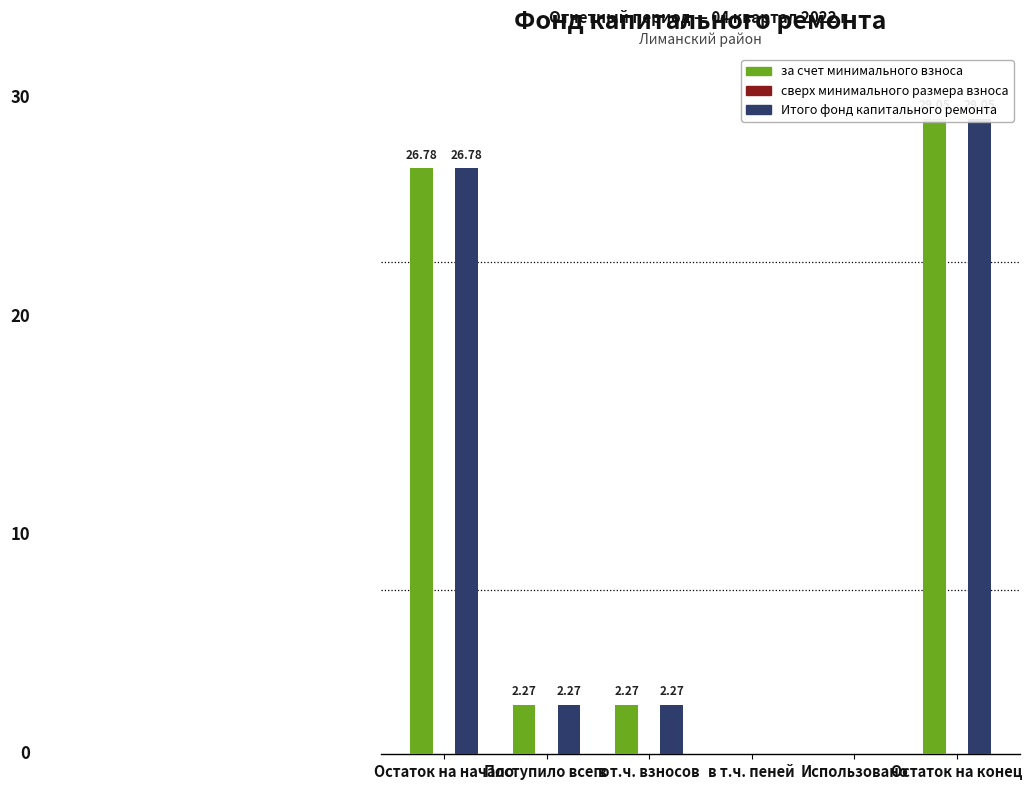

List the series in order of their peak value, highest first.

за счет минимального взноса, Итого фонд капитального ремонта, сверх минимального размера взноса